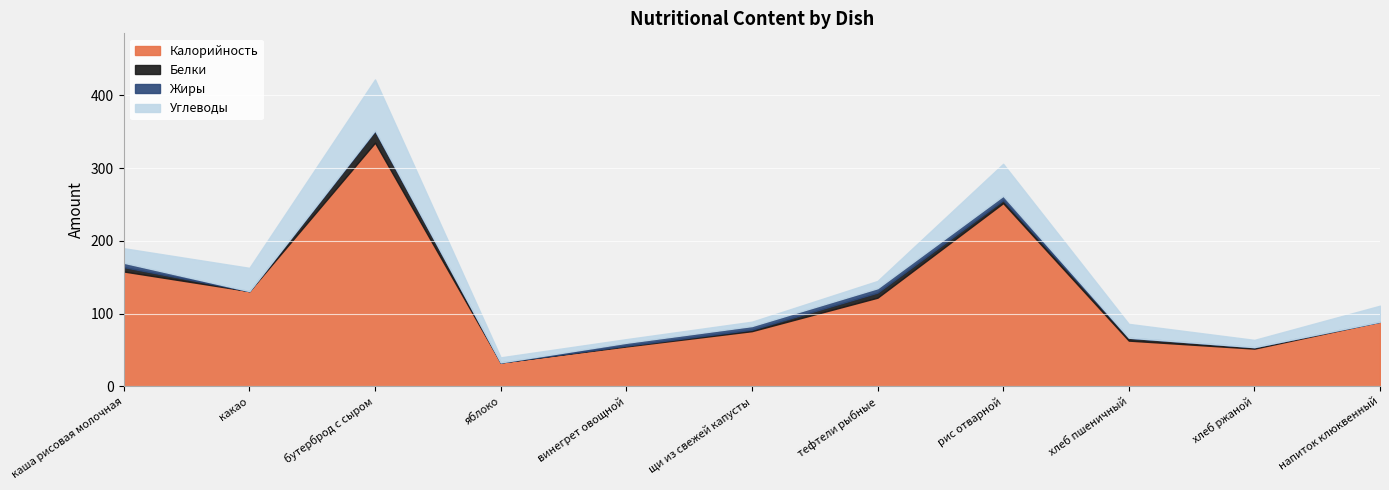

What is the difference between the maximum and minimum values in the Калорийность series?

302